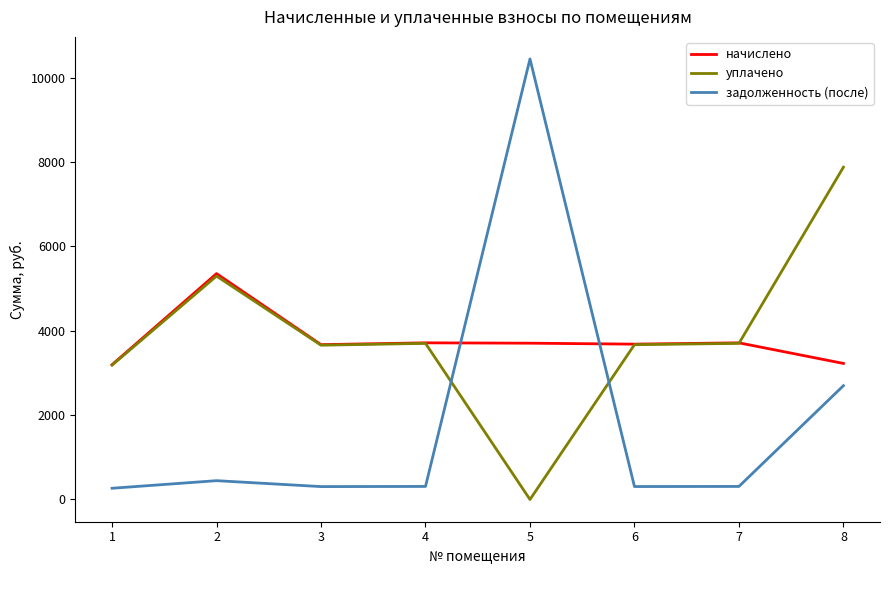

How many values in the уплачено series exceed 3702?

4